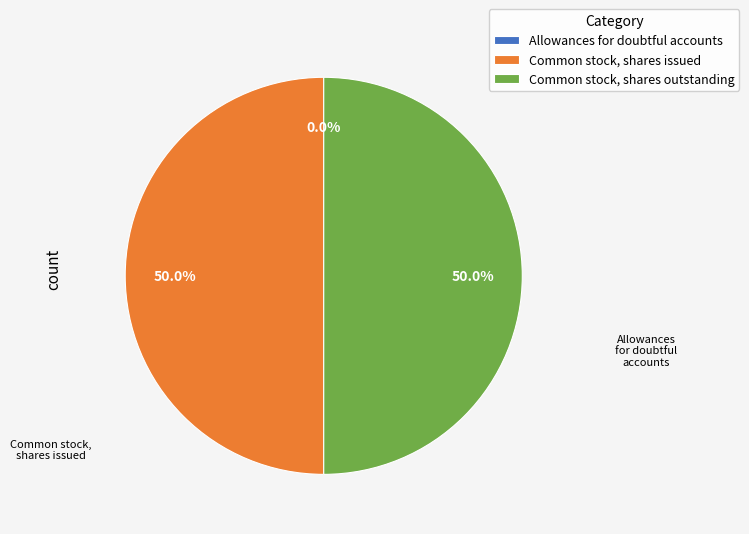

Combined, do Common stock, shares outstanding and Common stock, shares issued account for over 50%?

Yes